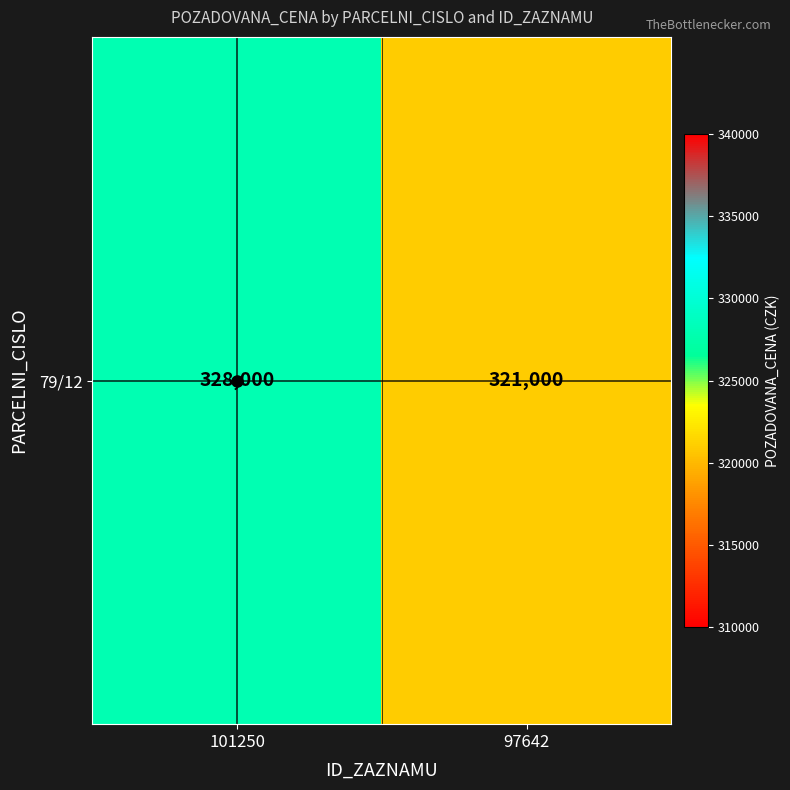

What is the maximum value shown in the chart?

328000